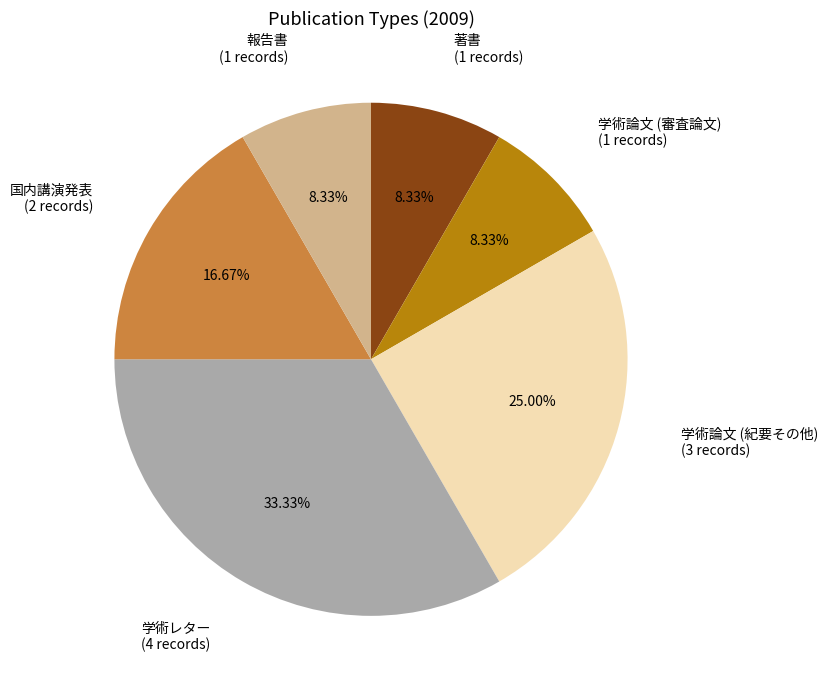

Is 著書 the majority of the pie?

No